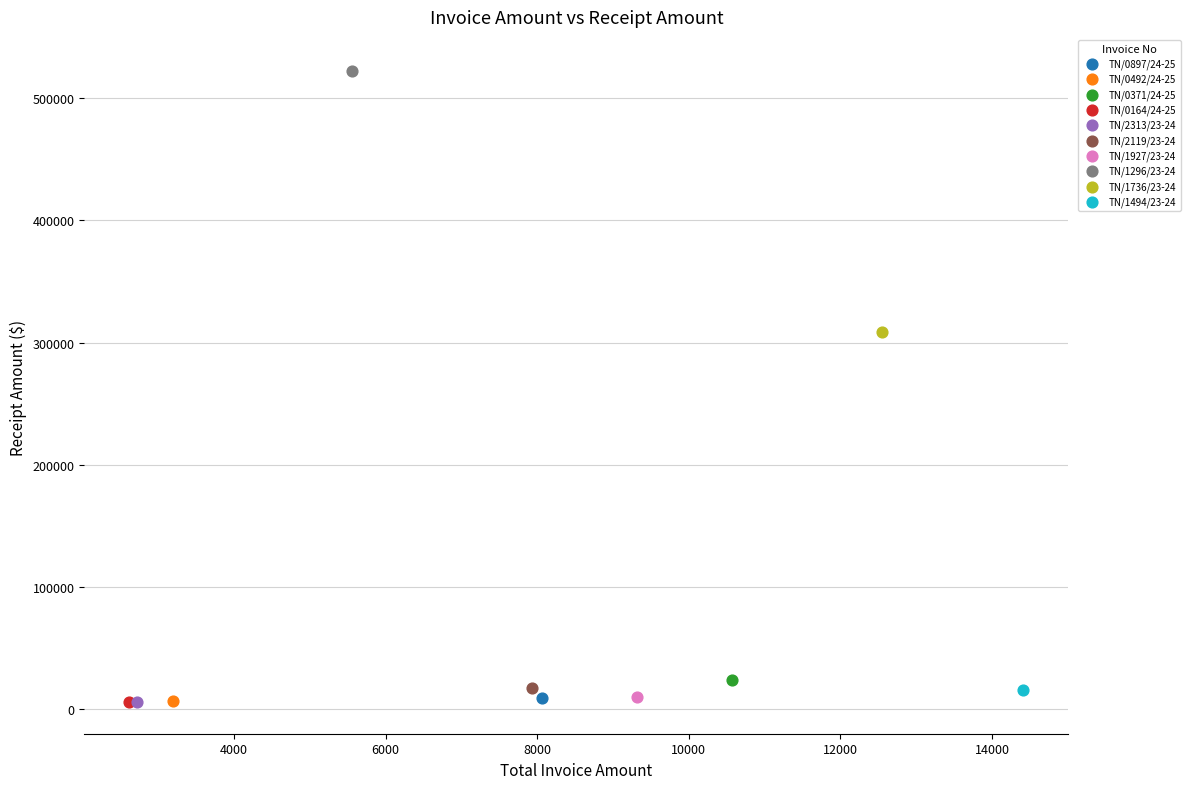

What are all the series names shown in the legend?

TN/0897/24-25, TN/0492/24-25, TN/0371/24-25, TN/0164/24-25, TN/2313/23-24, TN/2119/23-24, TN/1927/23-24, TN/1296/23-24, TN/1736/23-24, TN/1494/23-24